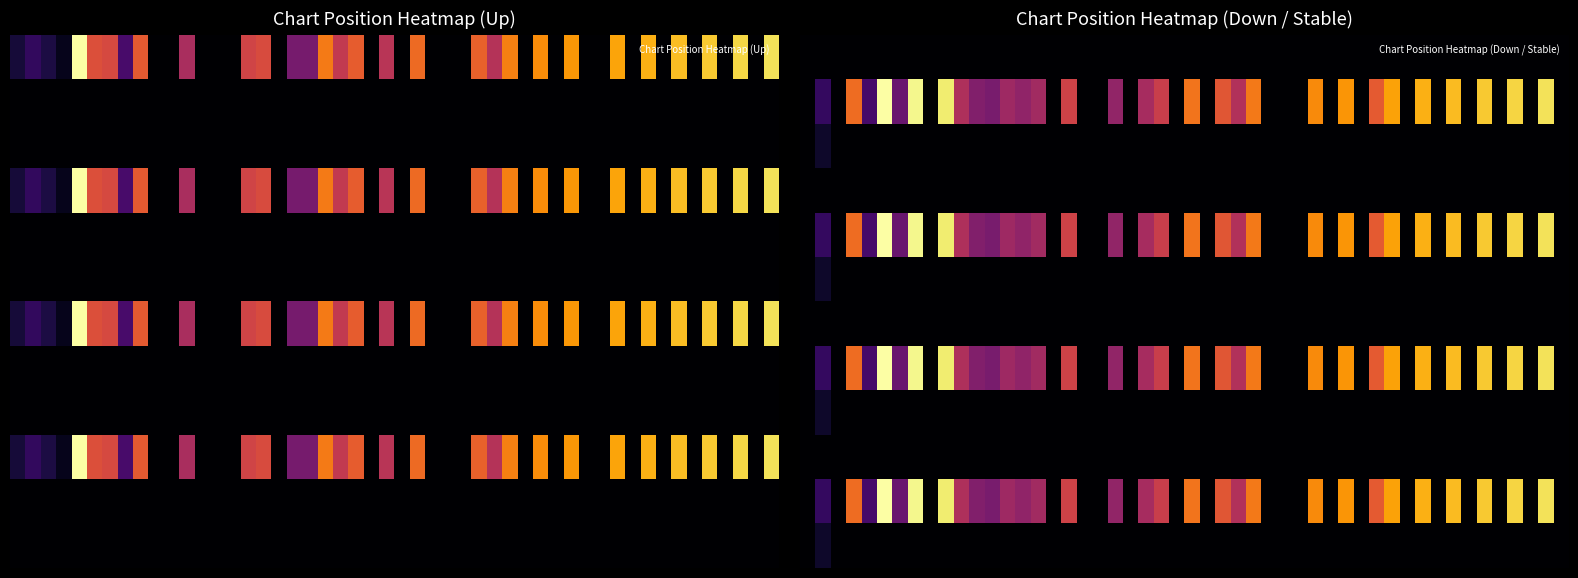

What is the total value across all series at 29?

31